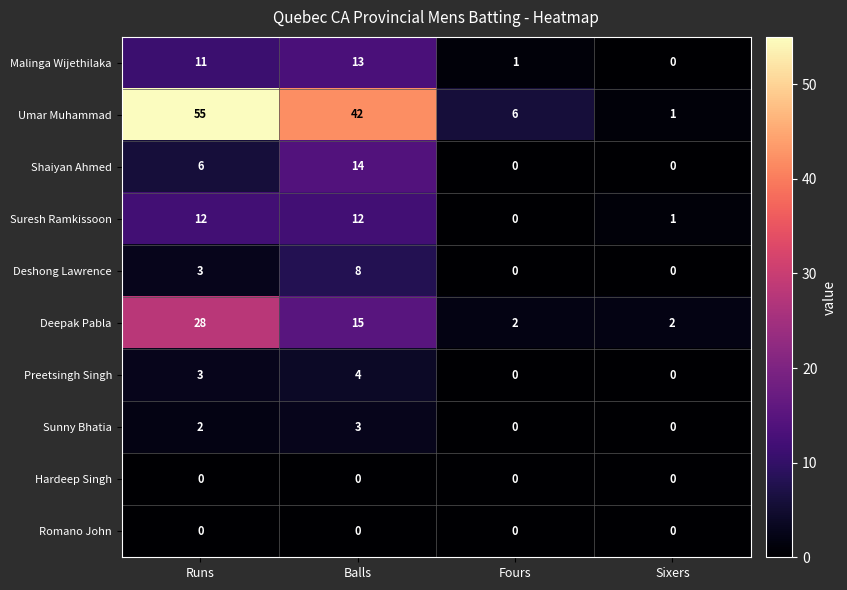

Is it true that Shaiyan Ahmed equals 0 at Sixers?

True